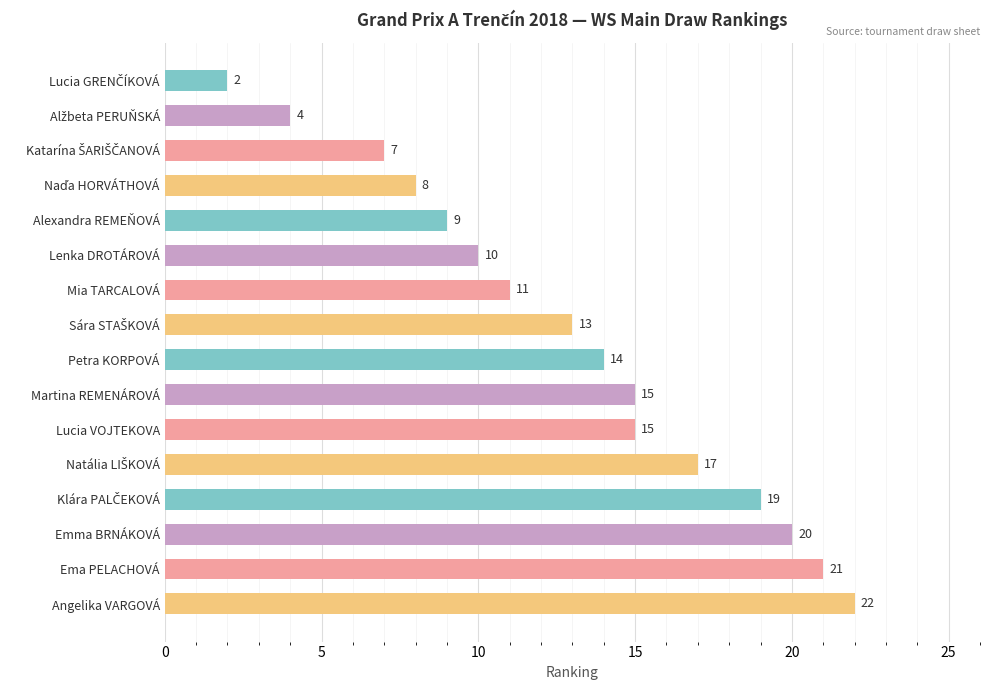

Reading top to bottom, transcribe all the data shown in this chart.

2	4	7	8	9	10	11	13	14	15	15	17	19	20	21	22